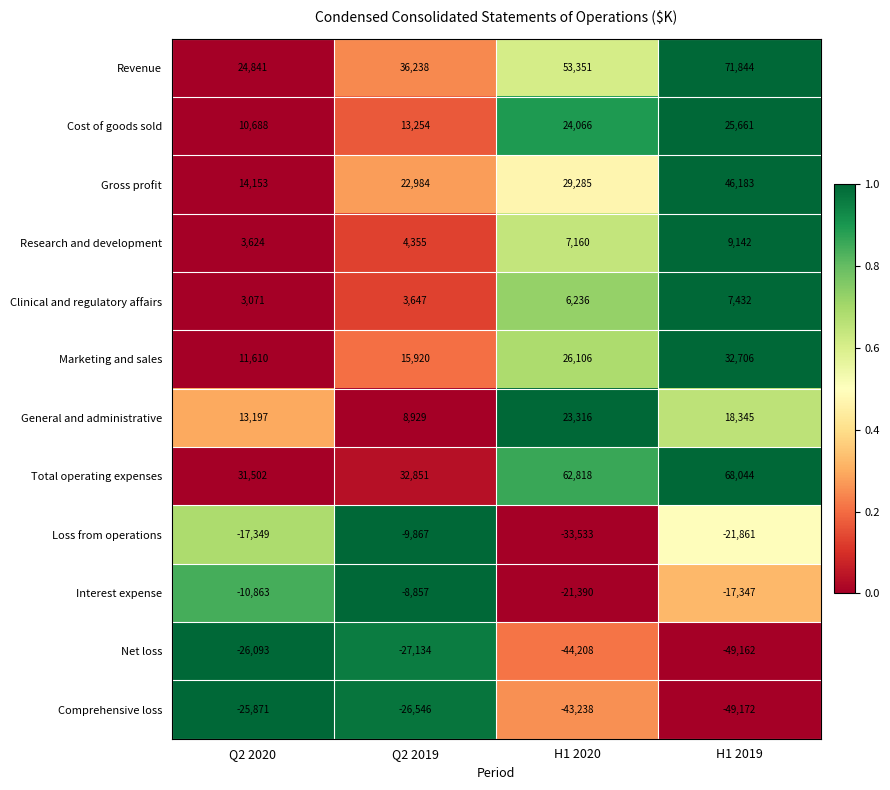

Count the number of data series in this chart.

12